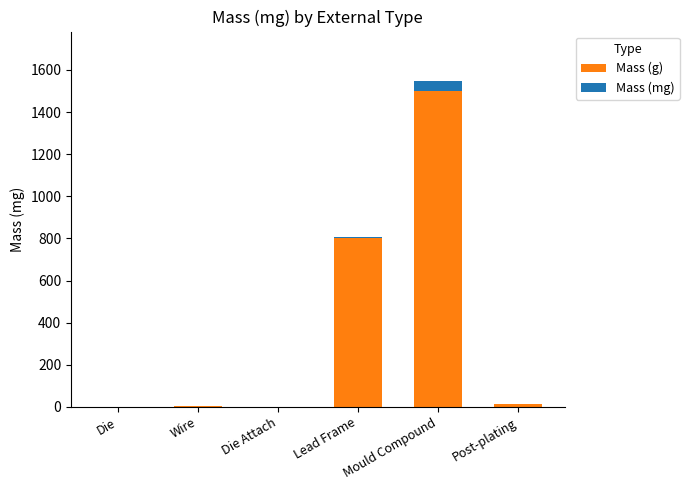

At which category is the sum across all series the highest?

Mould Compound